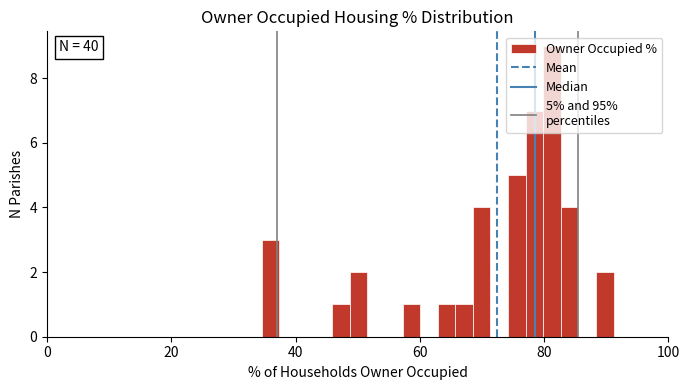

Read against the x-axis, roughly where is the centre of the tallest bar?

82